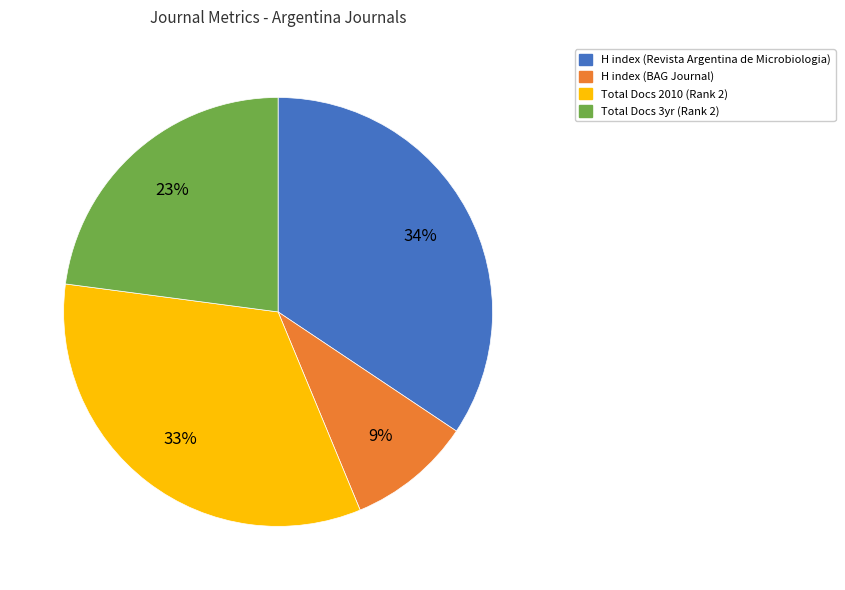

How many slices are in this pie chart?

4